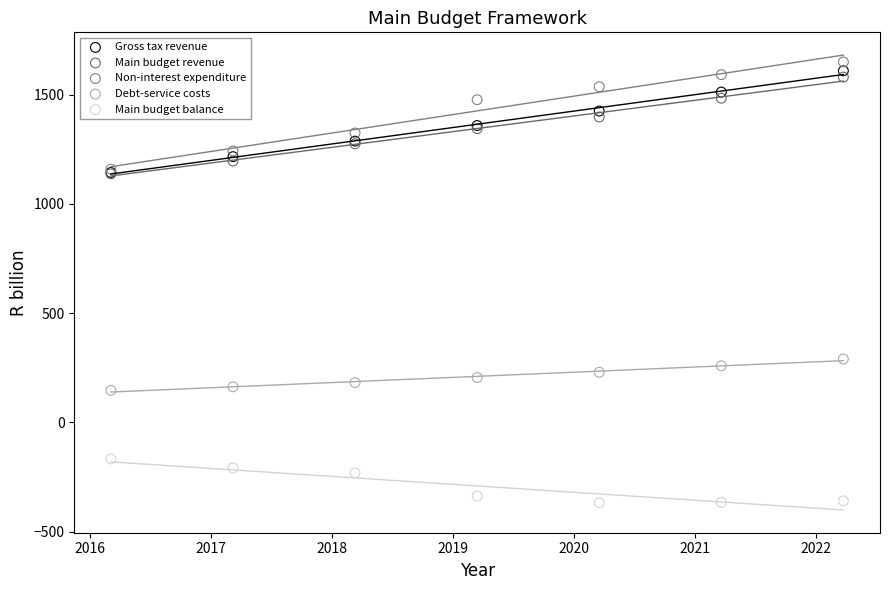

Which series contains the lowest Y value?

Main budget balance